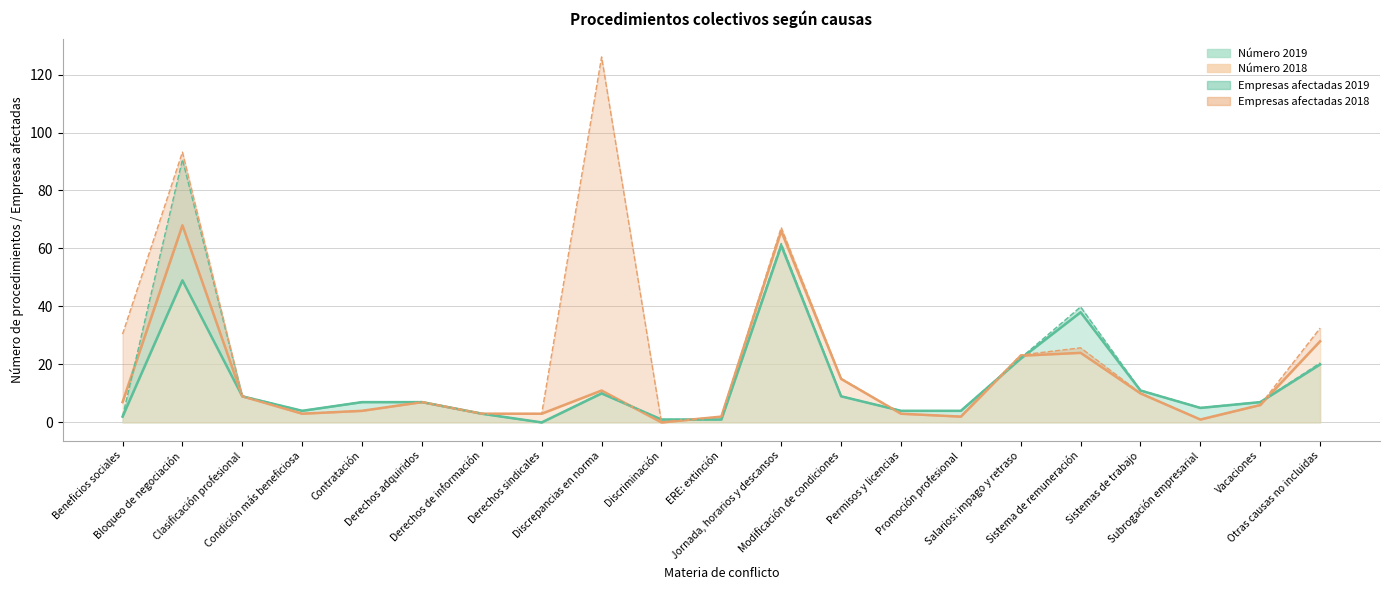

True or false: Número 2018 has more than 1 points higher than both neighbors.

True